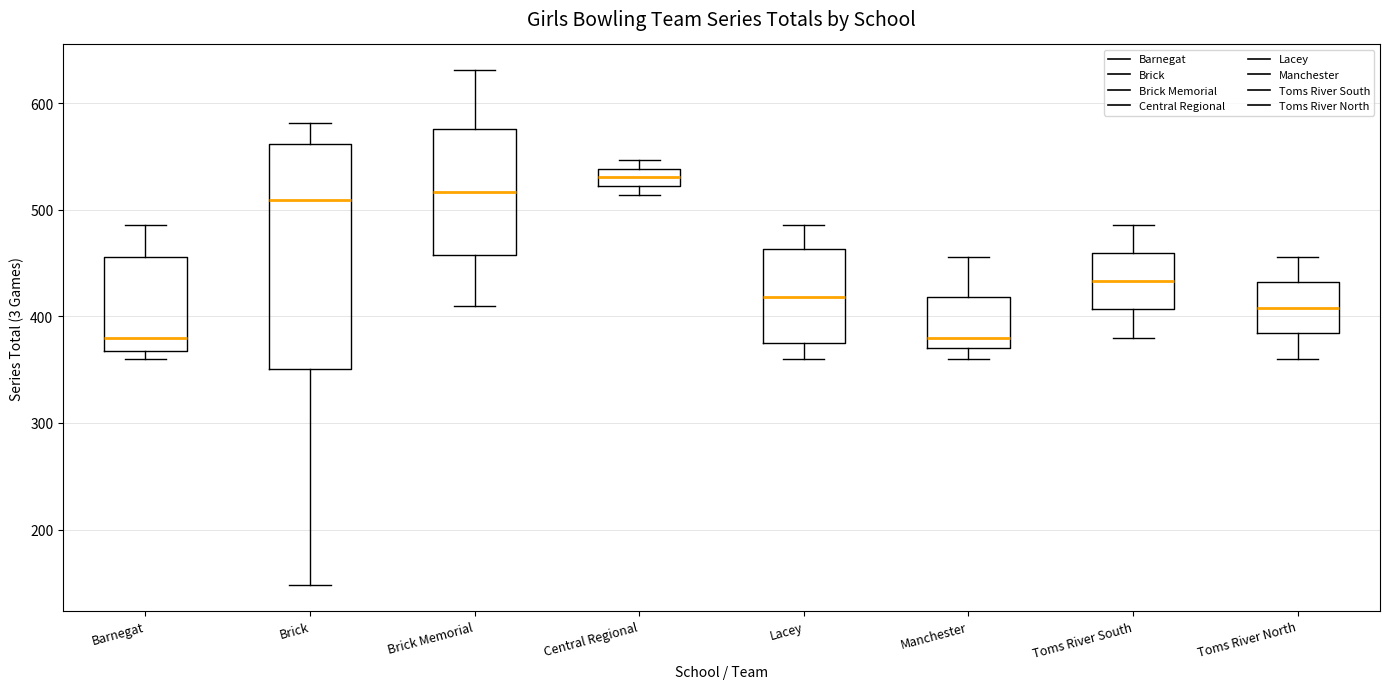

Where does the upper whisker of the box for Manchester end on the y-axis? The values are not printed on the chart, so give them approximately, as read against the axis.

460